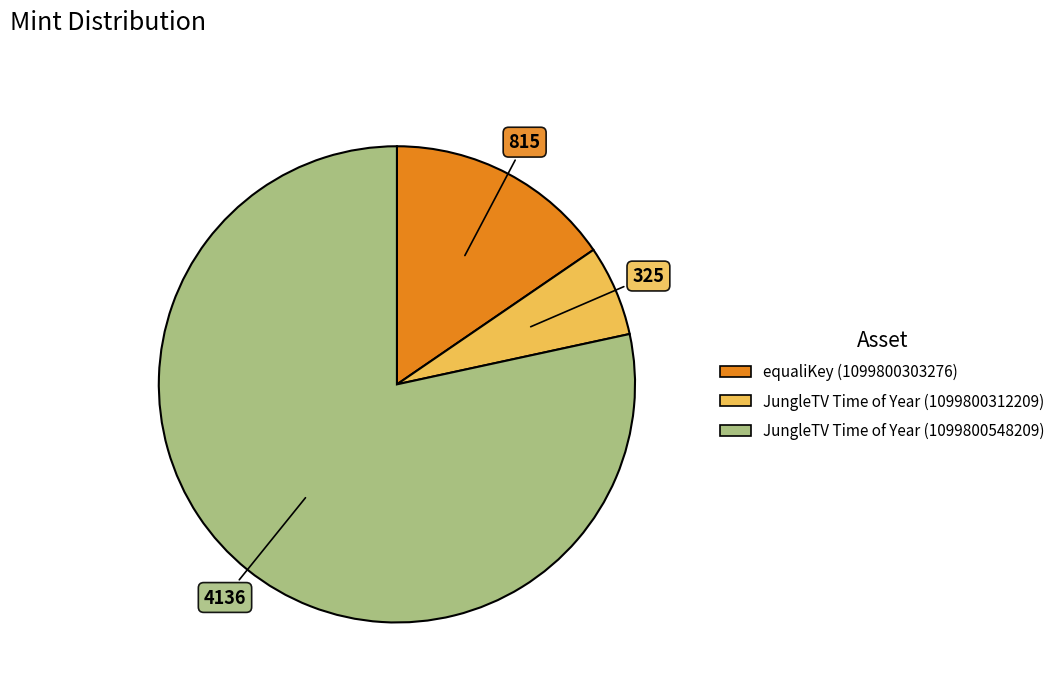

What is the largest slice in the pie chart?

JungleTV Time of Year (1099800548209)